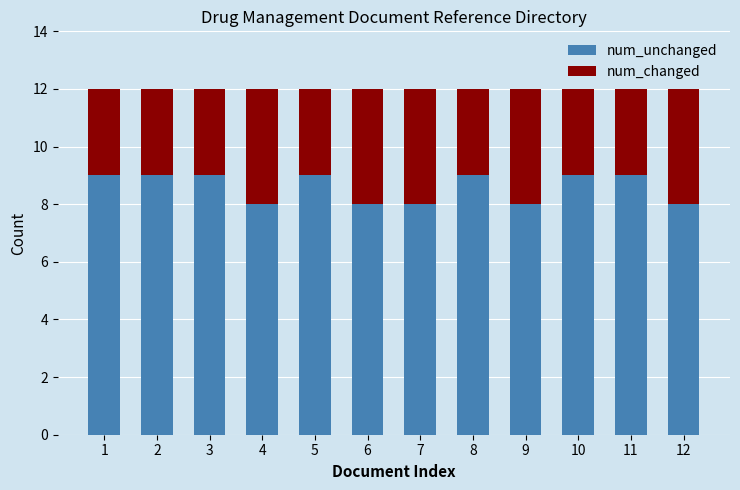

The value of num_unchanged at 10 is 14. True or false?

False